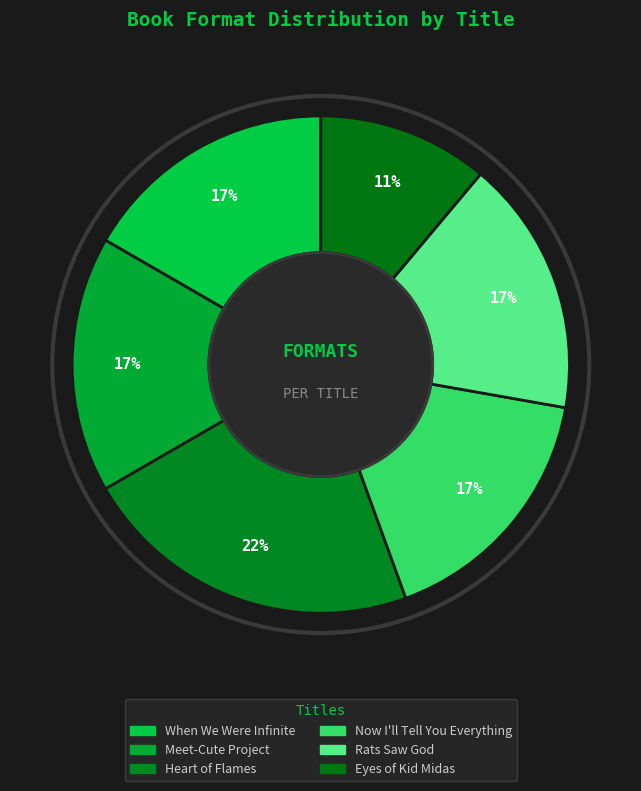

How many segments does this pie chart have?

6